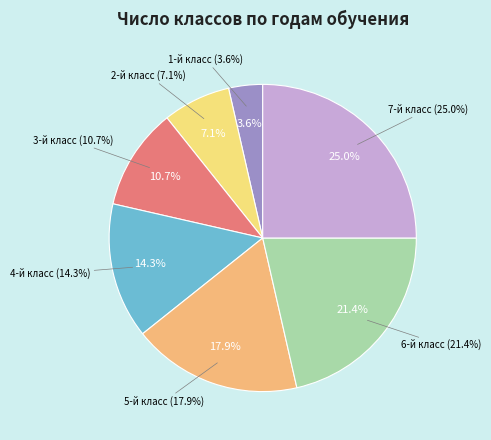

Which category has the biggest portion of the pie?

7-й класс